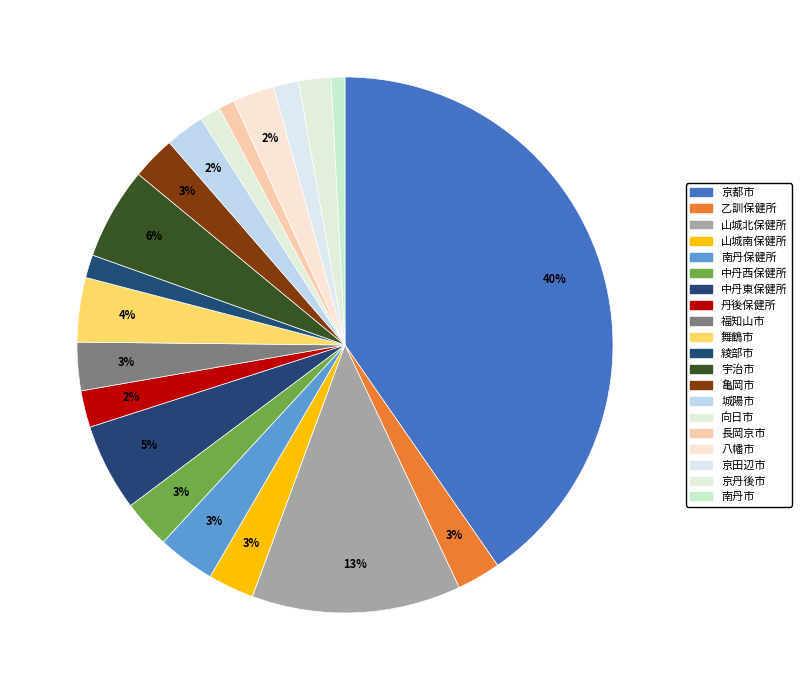

How many slices are in this pie chart?

20